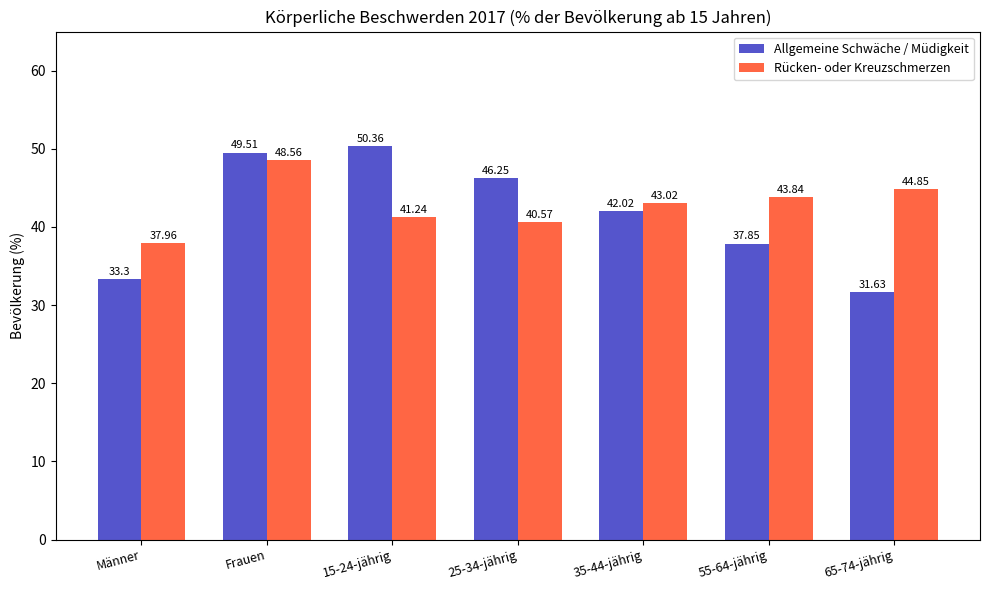

True or false: Rücken- oder Kreuzschmerzen has a value of 48.6 at Frauen.

True